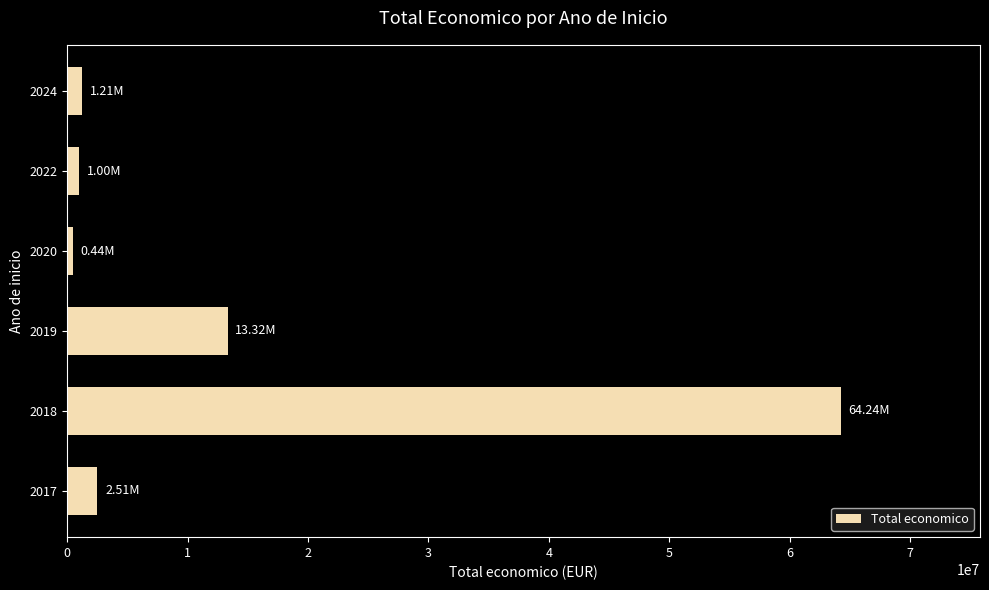

Where is the data nearest to the value 32340442?

2019